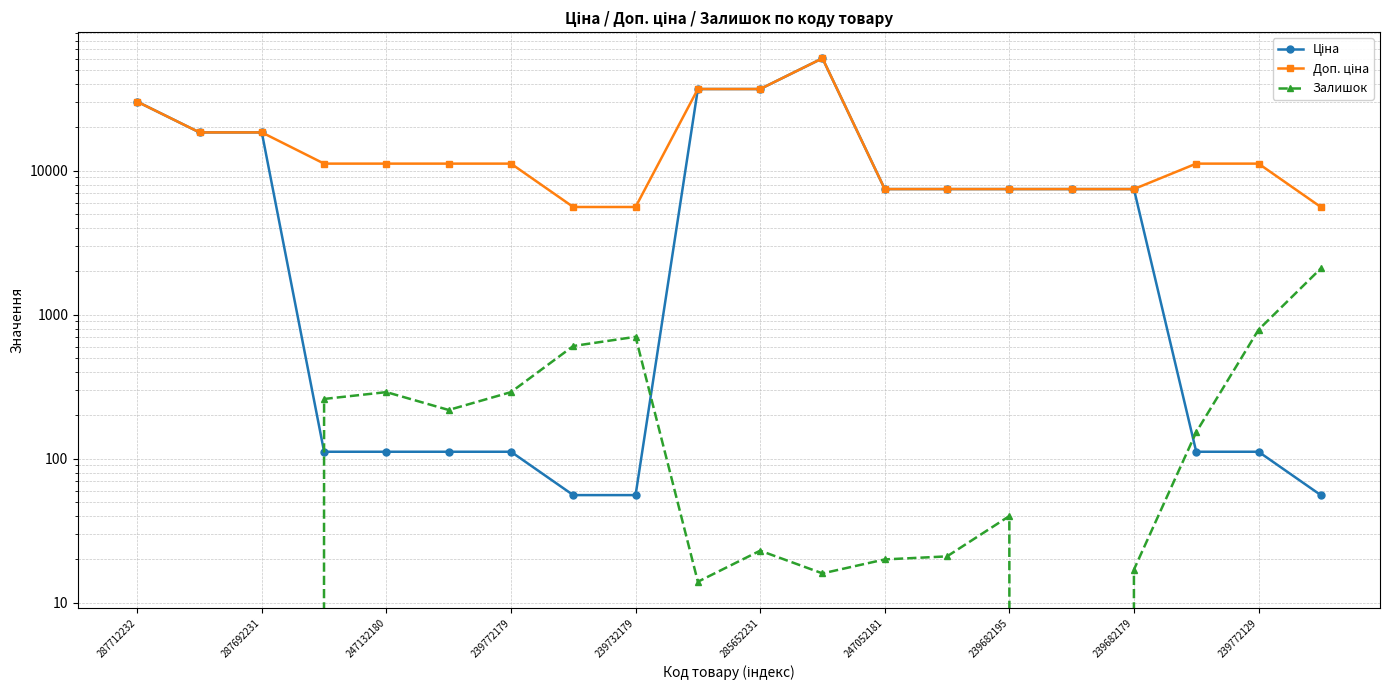

Between 18 and 13, which is larger?

13